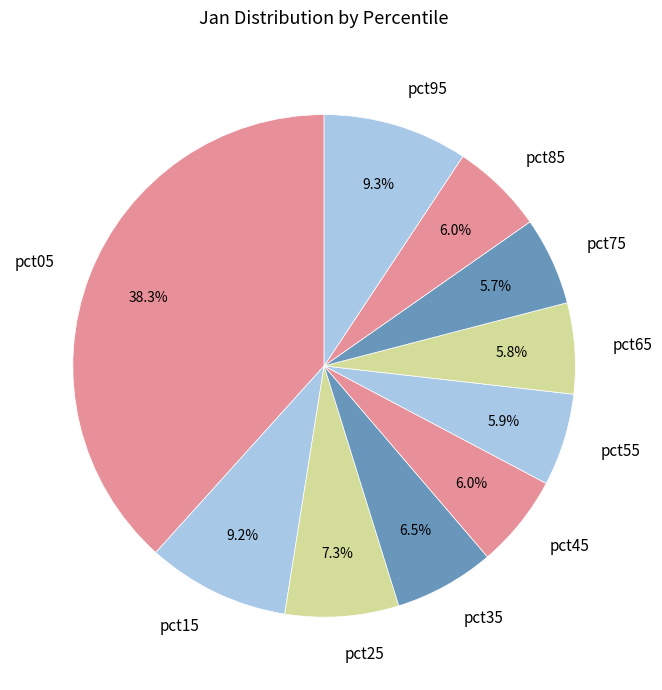

Does pct15 account for over 50% of the chart?

No